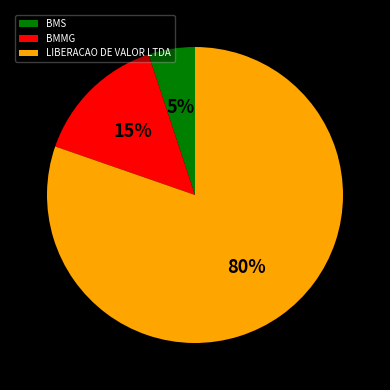

To the nearest percent, what percentage of the pie is LIBERACAO DE VALOR LTDA?

80%